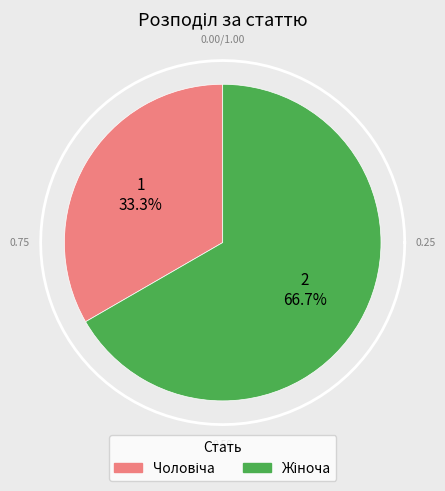

Which has a higher value, Чоловіча or Жіноча?

Жіноча